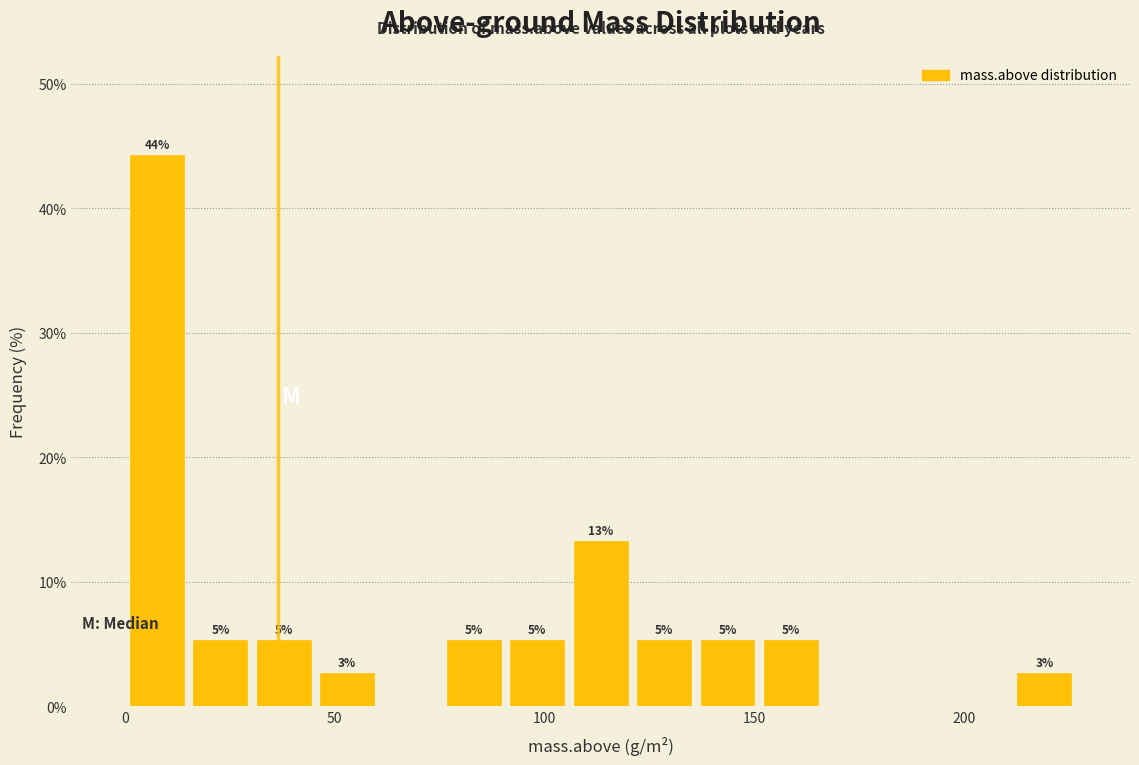

Read against the x-axis, roughly where is the centre of the tallest bar?

10